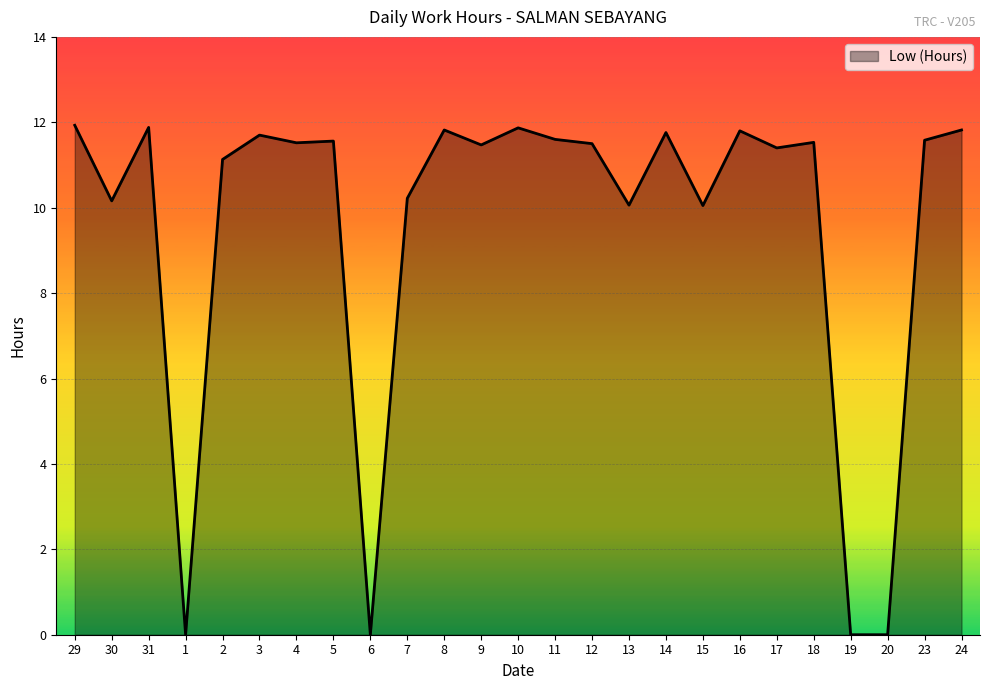

What is the maximum value shown in the chart?

11.9